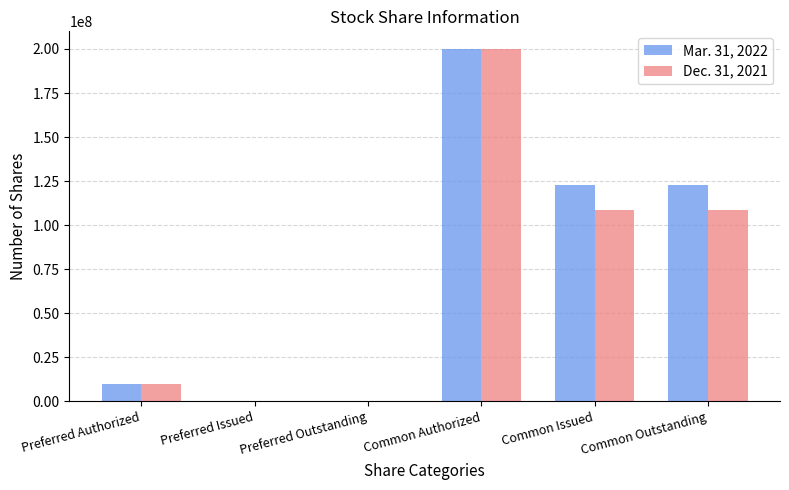

Is it true that Mar. 31, 2022 equals 0 at Preferred Issued?

True